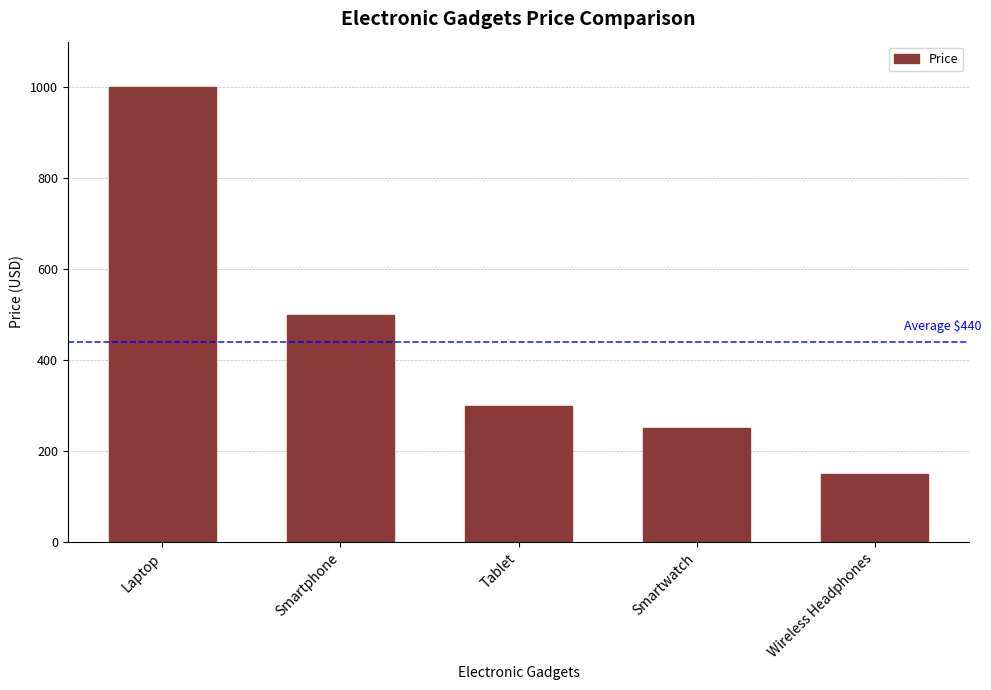

Which label corresponds to the smallest value in the chart?

Wireless Headphones